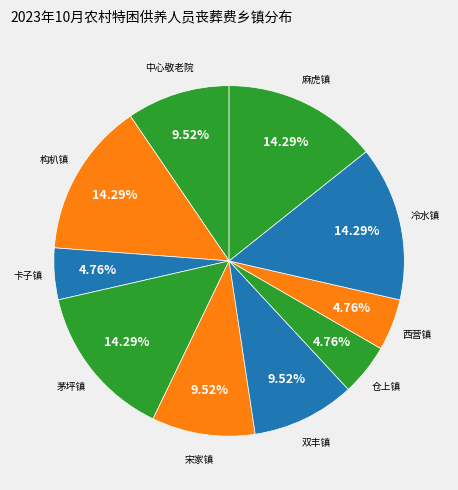

Count the number of slices in the pie.

10